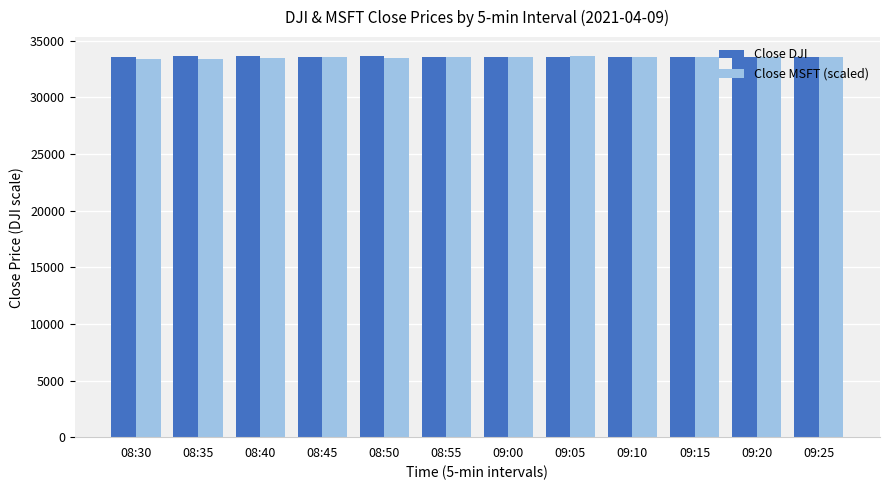

What is the maximum value shown in the chart?

33636.7